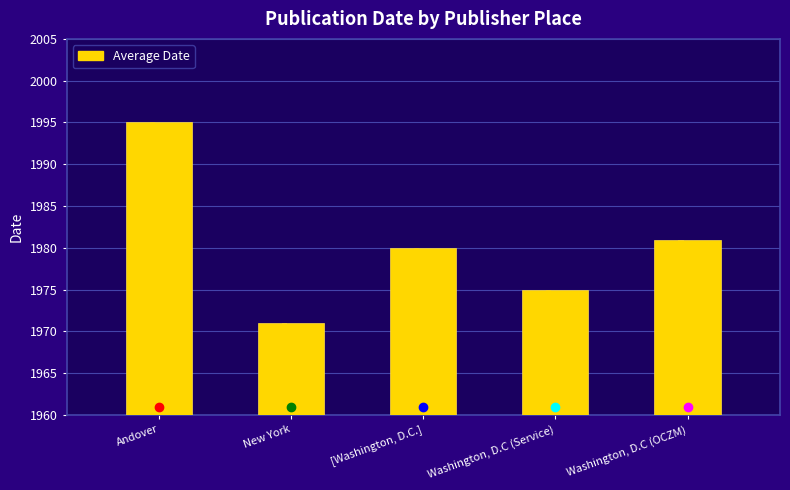

Reading left to right, list all the values displayed in this chart.

1995	1971	1980	1975	1981